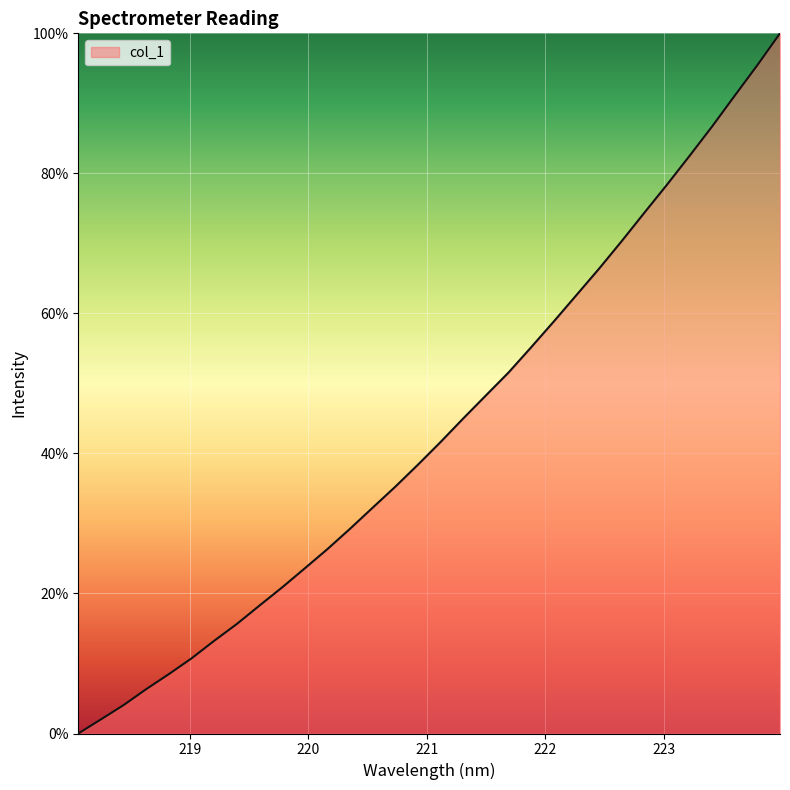

What is the difference between the maximum and minimum values?

100.0